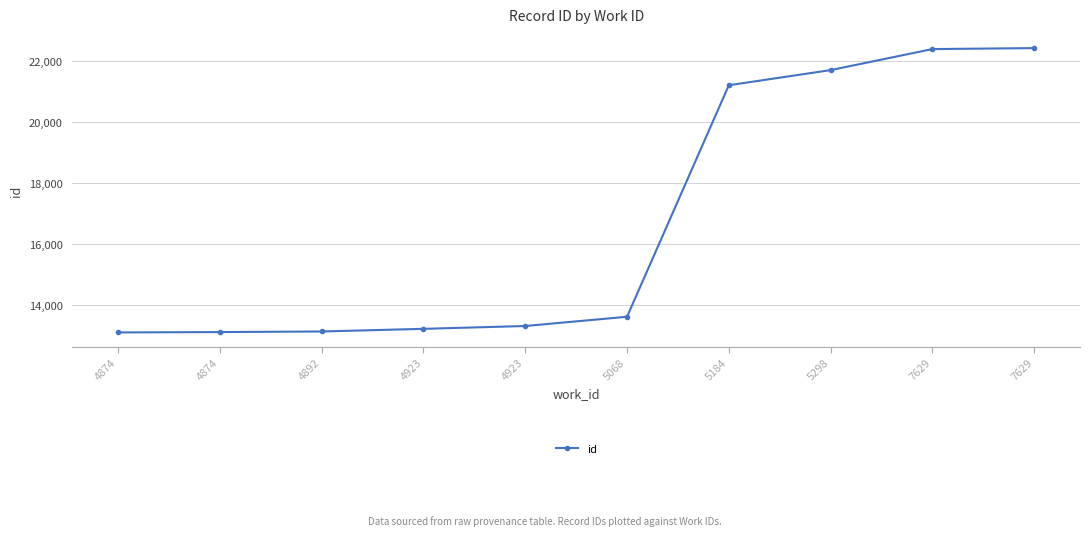

Reading left to right, transcribe all the data shown in this chart.

4874=13096	4874=13108	4892=13127	4923=13214	4923=13307	5068=13611	5184=21217	5298=21714	7629=22405	7629=22437